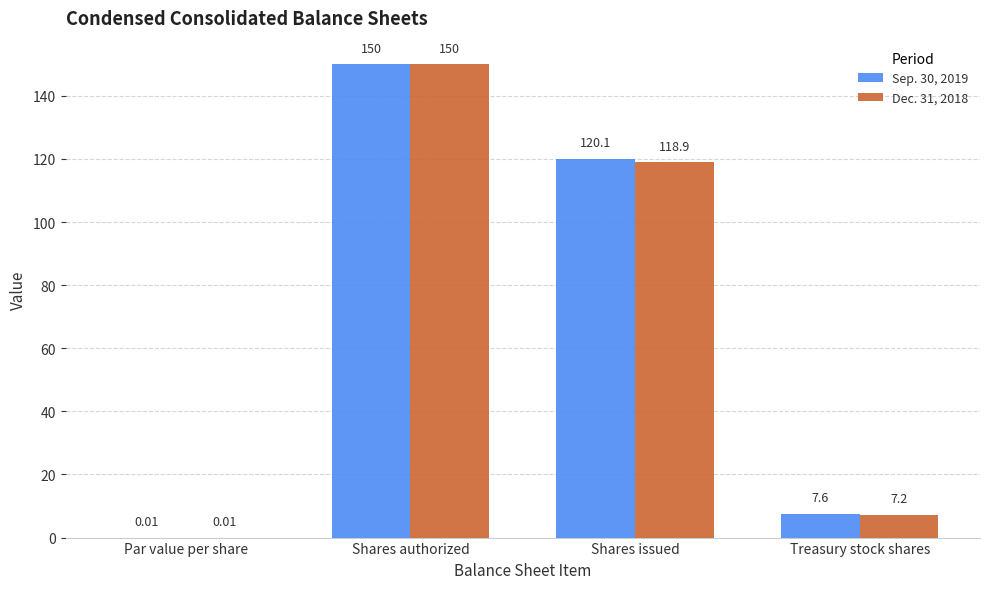

What are all the series names shown in the legend?

Sep. 30, 2019, Dec. 31, 2018